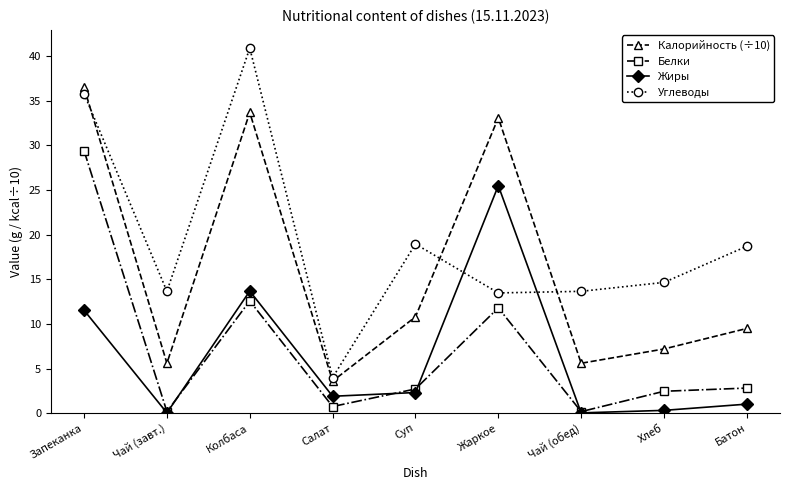

What is the difference between the highest and lowest values at Колбаса?

28.3